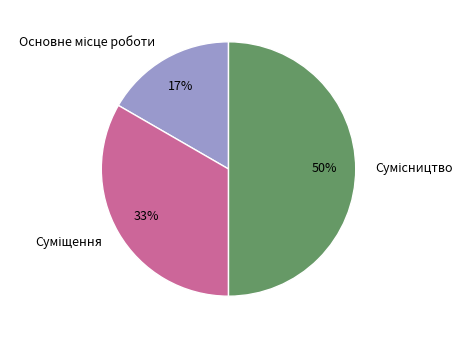

To the nearest percent, what is the average slice percentage?

33%